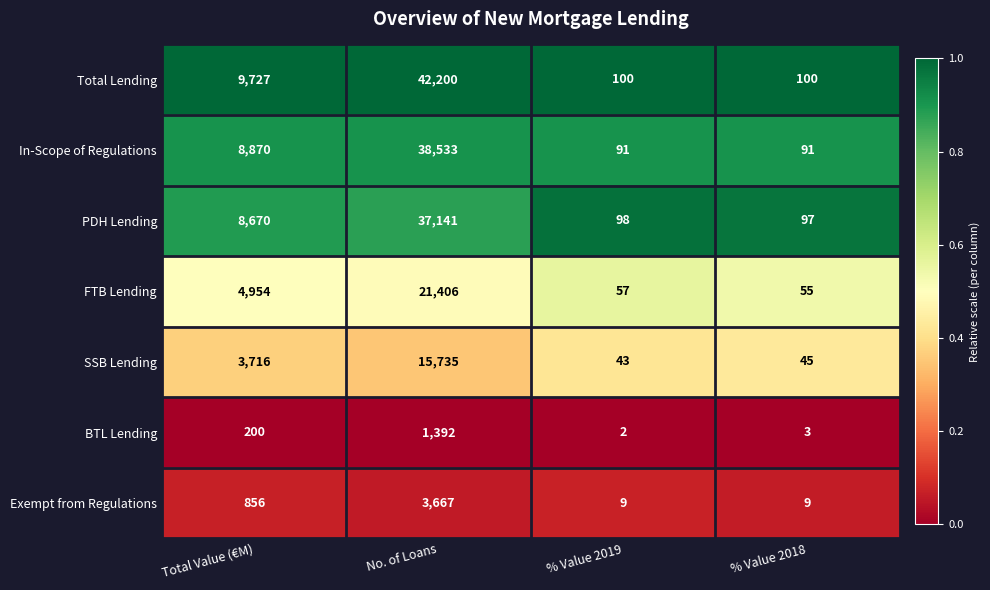

What is the difference between the BTL Lending values at No. of Loans and Total Value (€M)?

1192